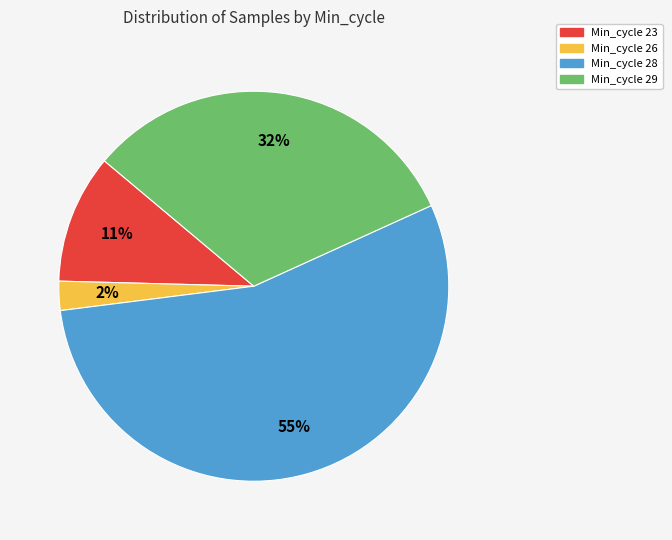

How many slices are in this pie chart?

4